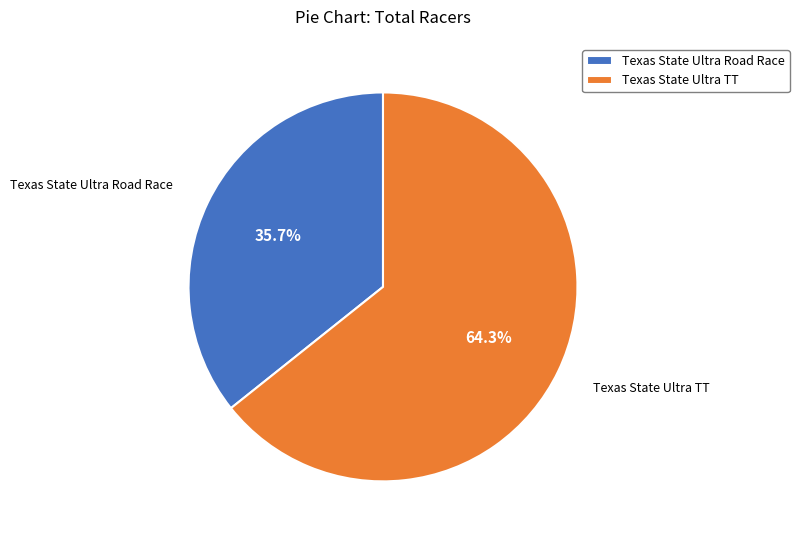

Which has a higher value, Texas State Ultra Road Race or Texas State Ultra TT?

Texas State Ultra TT